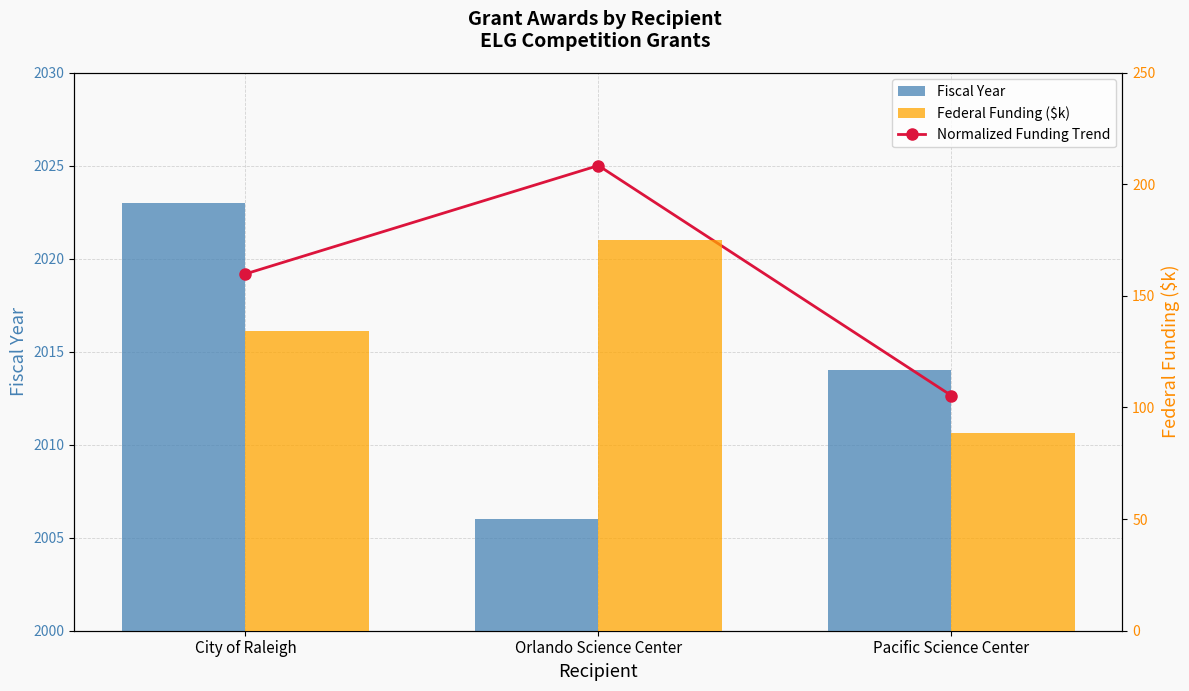

At which category is the sum across all series the highest?

Orlando Science Center